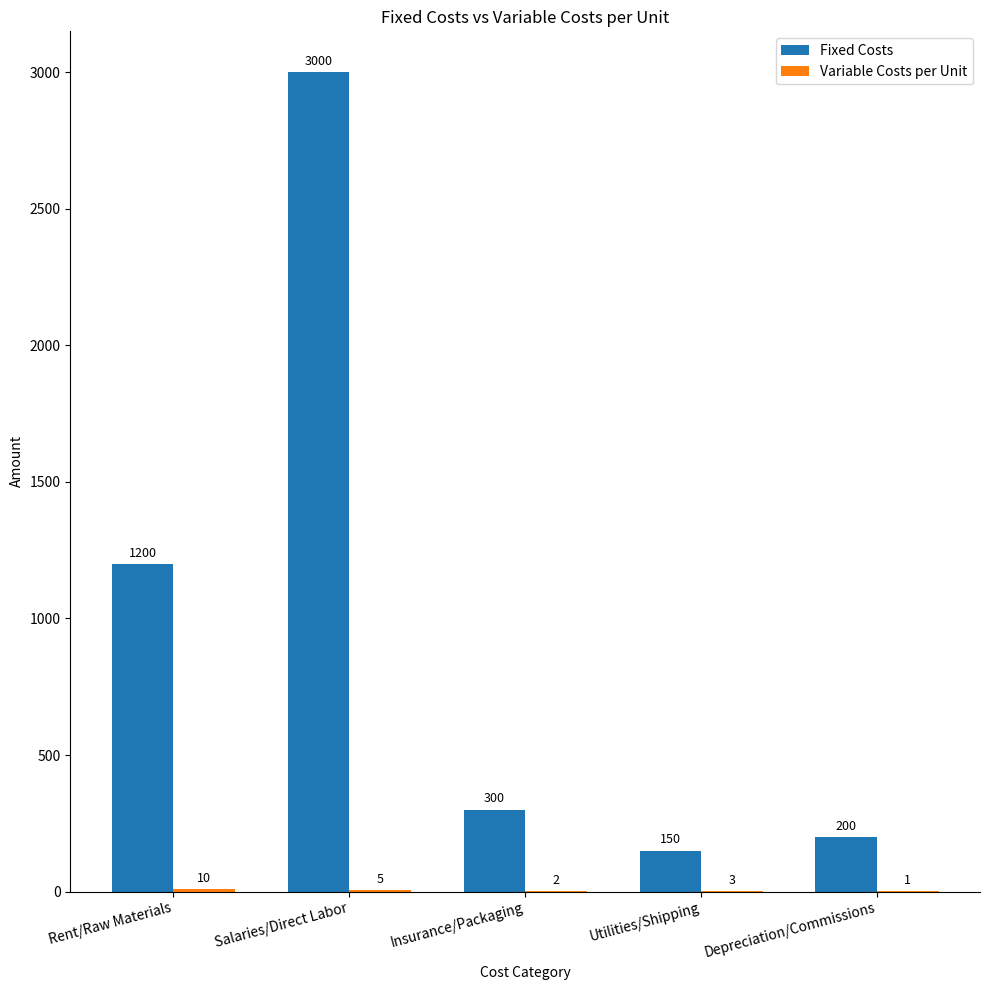

Is it true that Fixed Costs equals 300 at Insurance/Packaging?

True